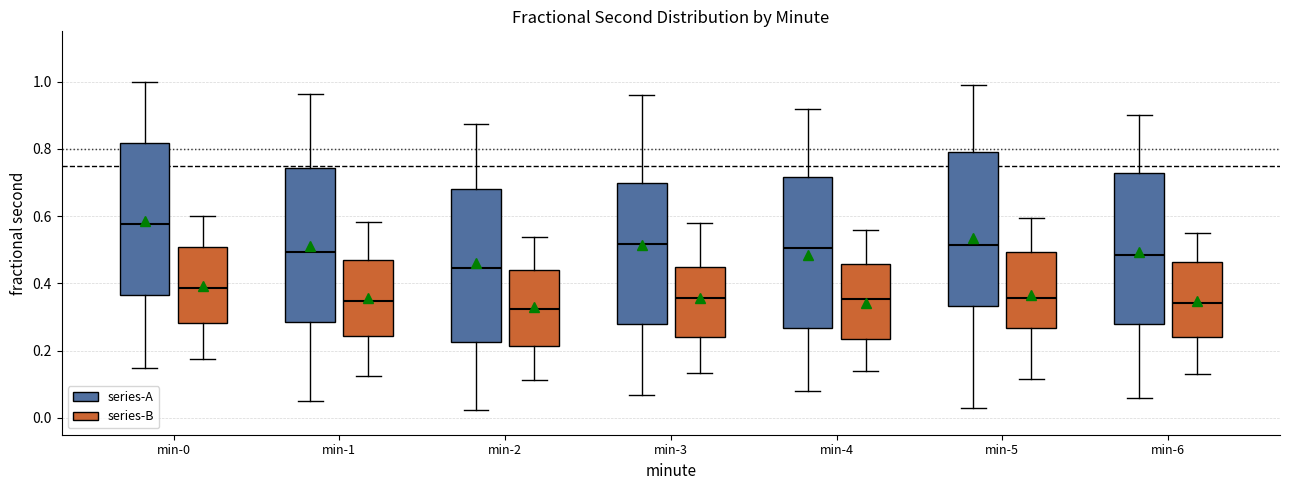

Where is the upper edge of the box for min-0 (series-B) on the y-axis? The values are not printed on the chart, so give them approximately, as read against the axis.

0.50